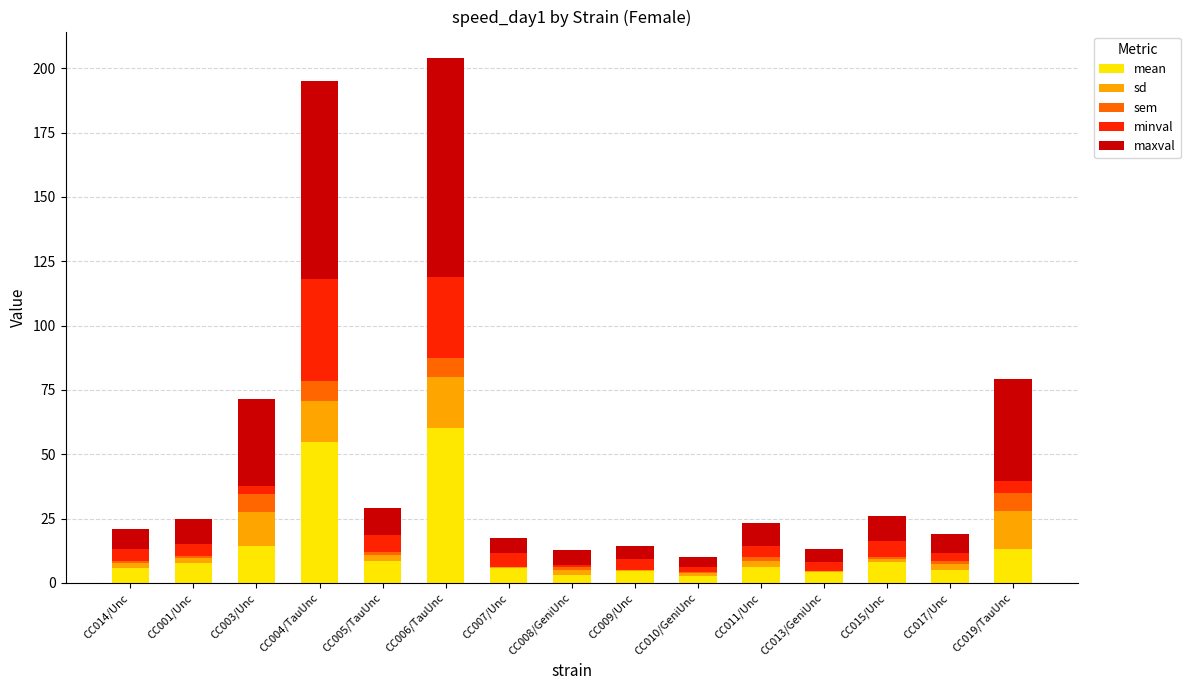

What is the total value across all series at CC004/TauUnc?

195.1